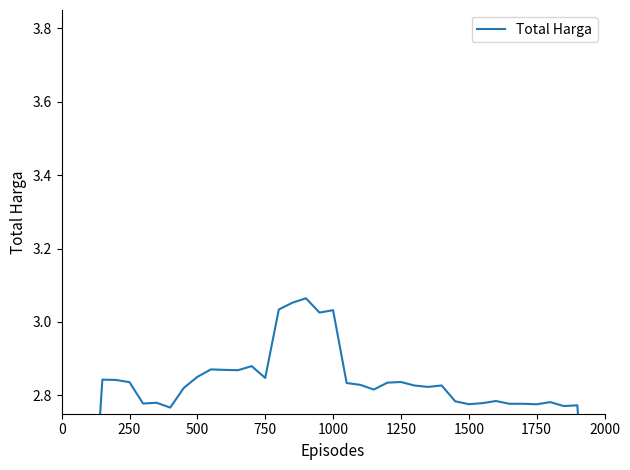

Reading left to right, transcribe all the data shown in this chart.

1.7	2.3	2.8	2.8	2.8	2.8	2.8	2.8	2.8	2.9	2.9	2.9	2.9	2.9	2.8	3.0	3.1	3.1	3.0	3.0	2.8	2.8	2.8	2.8	2.8	2.8	2.8	2.8	2.8	2.8	2.8	2.8	2.8	2.8	2.8	2.8	2.8	2.8	2.2	1.7